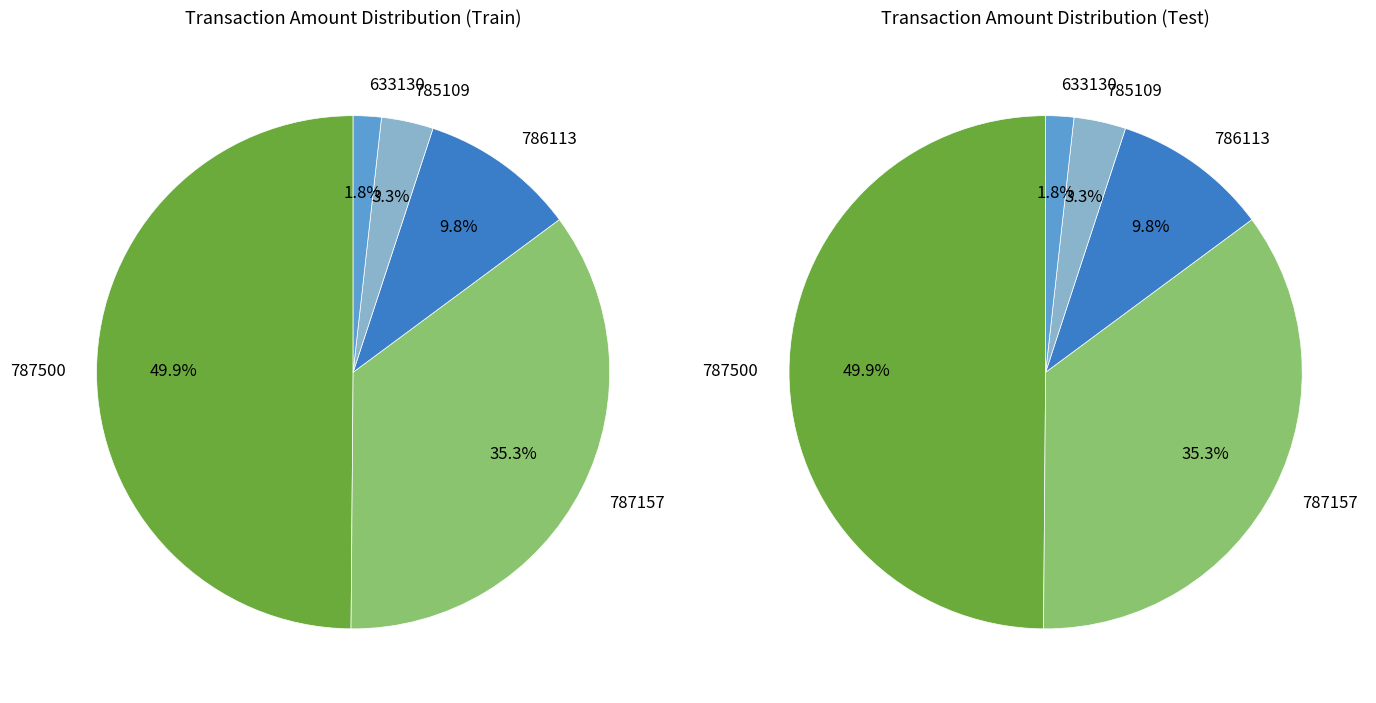

Is it true that 787157 is 35% of the pie?

True